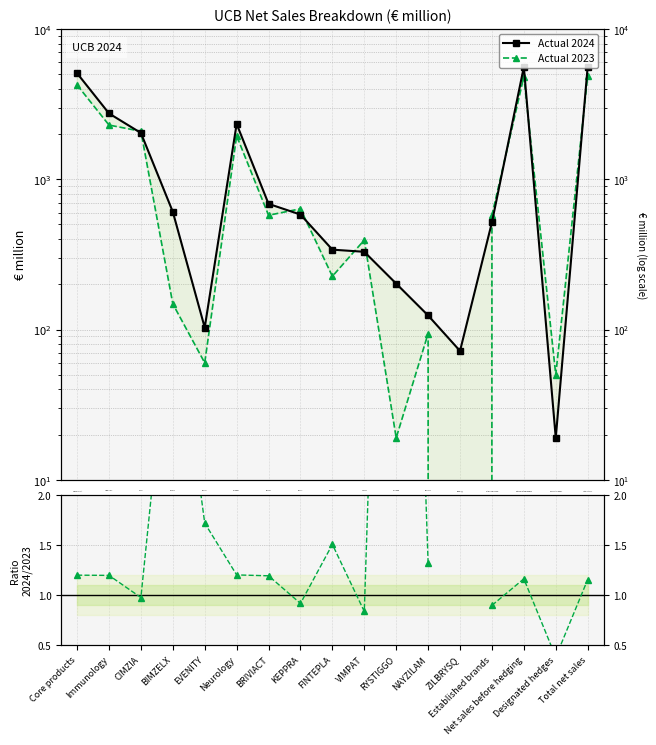

Is it true that Actual 2024 equals 103.0 at EVENITY?

True